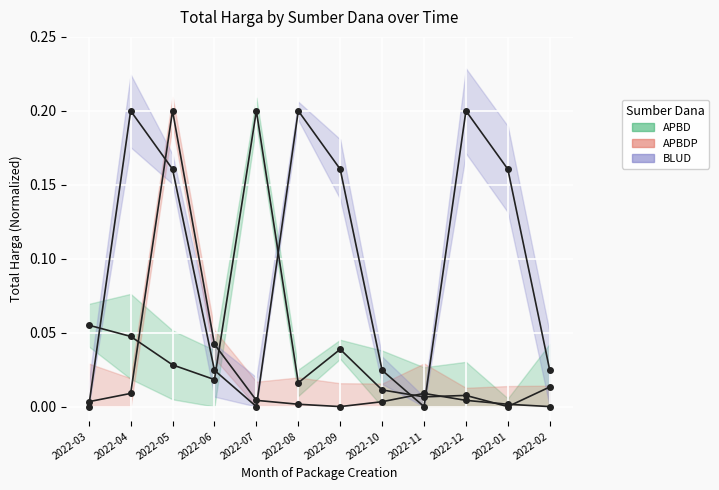

Reading right to left, what are all the values shown in this chart?

APBD: 2022-02=0.0	2022-01=0.0	2022-12=0.0	2022-11=0.0	2022-10=0.0	2022-09=0.0	2022-08=0.0	2022-07=0.2	2022-06=0.0	2022-05=0.0	2022-04=0.0	2022-03=0.1
APBDP: 2022-02=0.0	2022-01=0.0	2022-12=0.0	2022-11=0.0	2022-10=0.0	2022-09=0.0	2022-08=0.0	2022-07=0.0	2022-06=0.0	2022-05=0.2	2022-04=0.0	2022-03=0.0
BLUD: 2022-02=0.0	2022-01=0.2	2022-12=0.2	2022-11=0.0	2022-10=0.0	2022-09=0.2	2022-08=0.2	2022-07=0.0	2022-06=0.0	2022-05=0.2	2022-04=0.2	2022-03=0.0